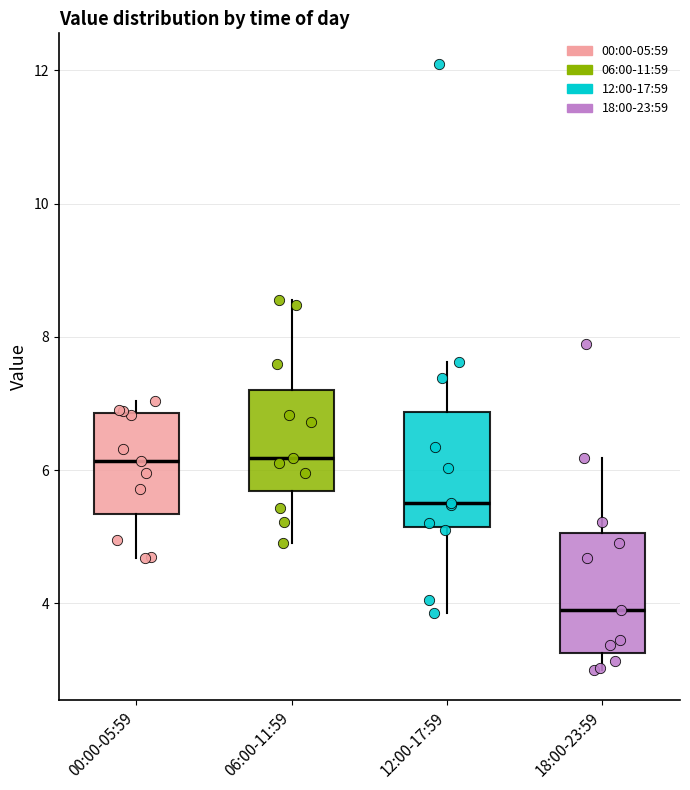

Reading left to right, read every box against the y-axis: the position of its median line, the range the box covers, and the ends of its whiskers. The values are not printed on the chart, so give them approximately, as read against the axis.

00:00-05:59: median 6.2, box 5.4 to 6.8, whiskers 4.6 to 7.0
06:00-11:59: median 6.2, box 5.6 to 7.2, whiskers 5.0 to 8.6
12:00-17:59: median 5.6, box 5.2 to 6.8, whiskers 3.8 to 7.6
18:00-23:59: median 4.0, box 3.2 to 5.0, whiskers 3.0 to 6.2